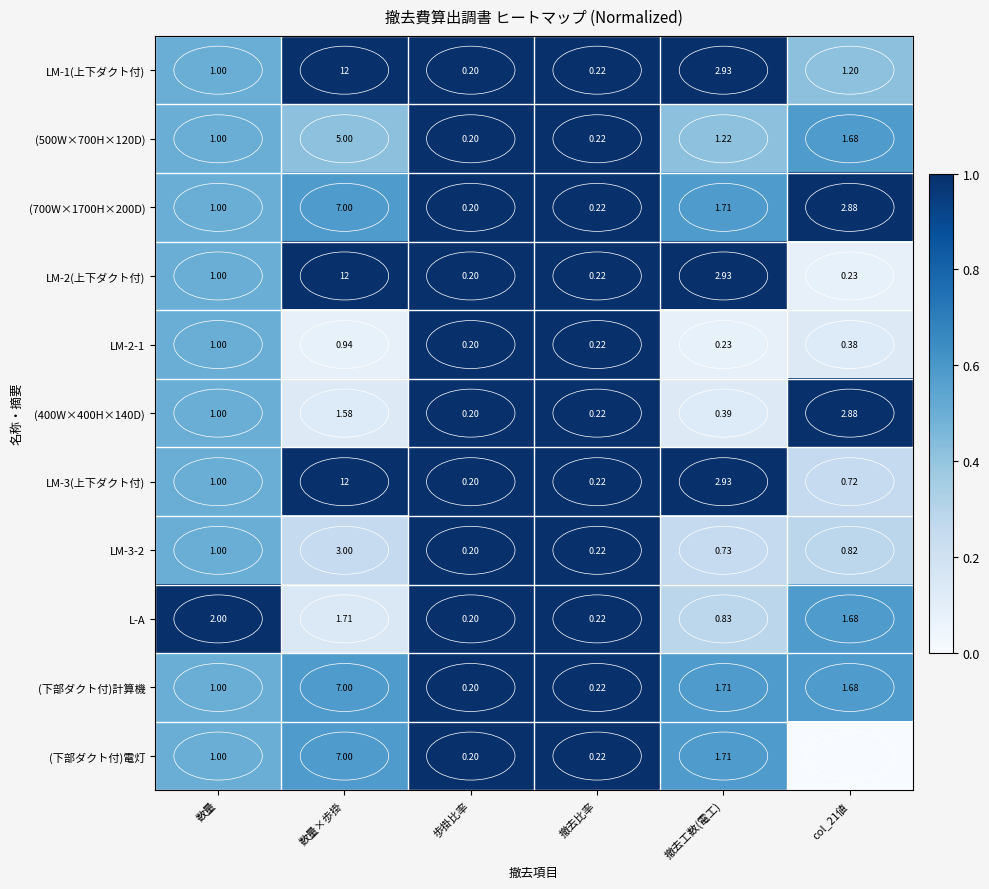

At how many categories does at least one series exceed 0?

6